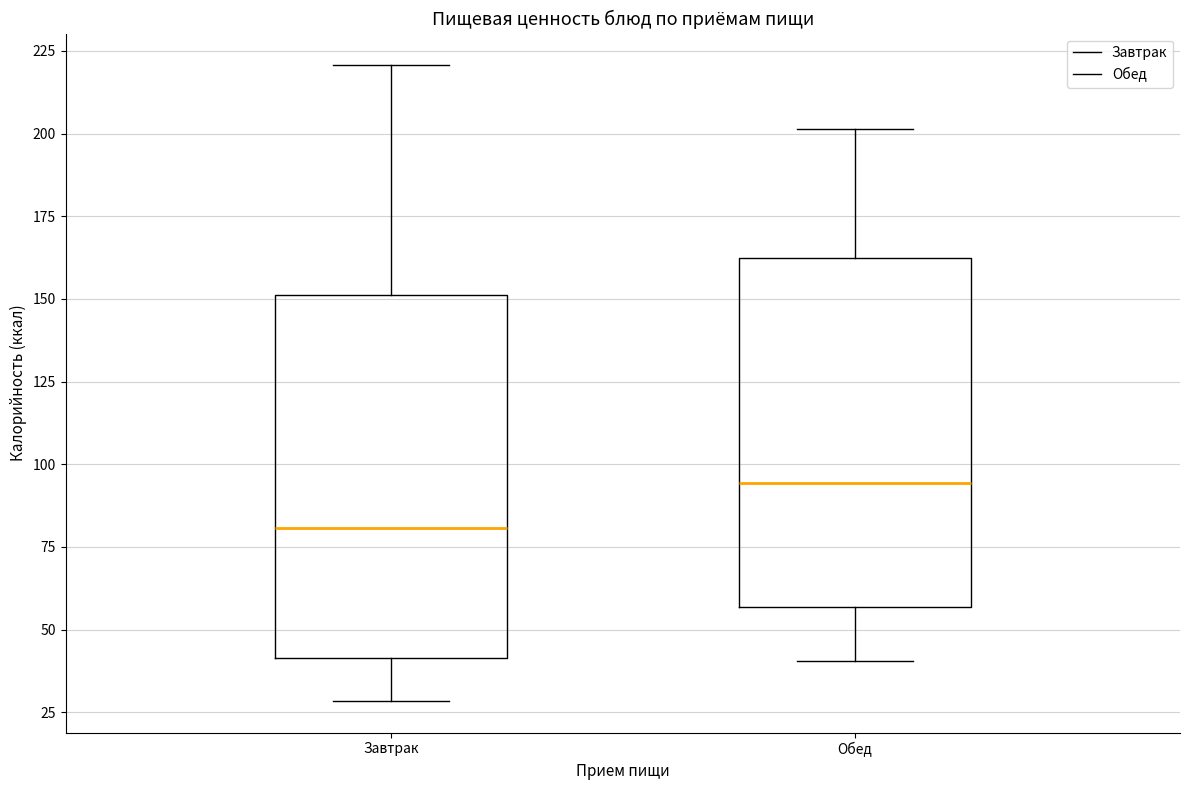

Which box's median line is the highest?

Обед